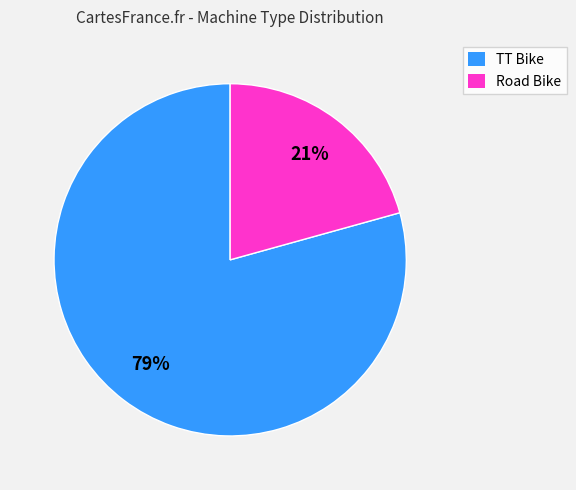

Is it true that Road Bike is 21% of the pie?

True